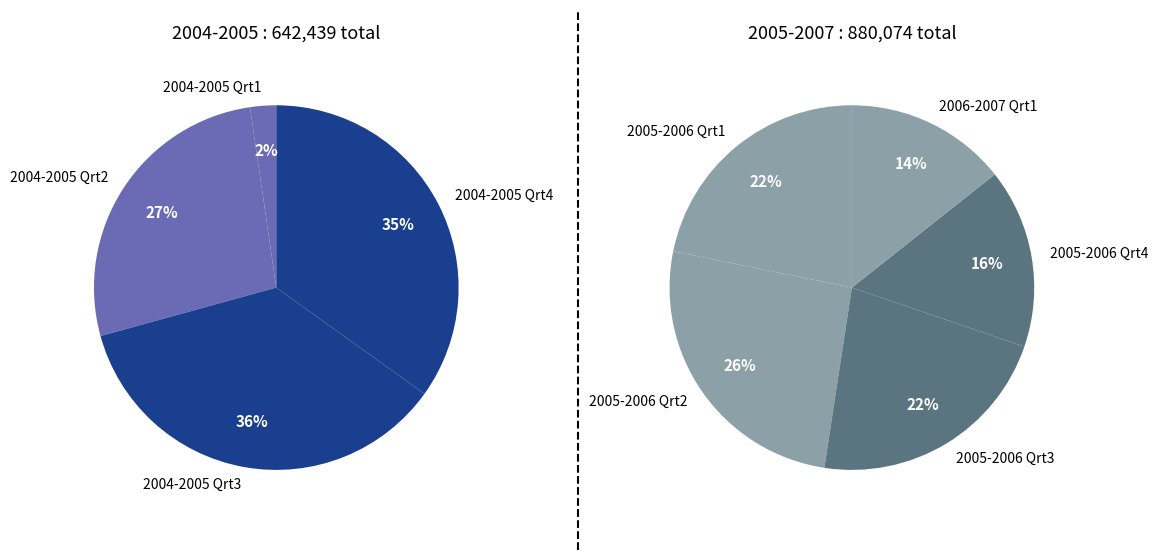

What is the smallest slice in the pie chart?

2004-2005 Qrt1